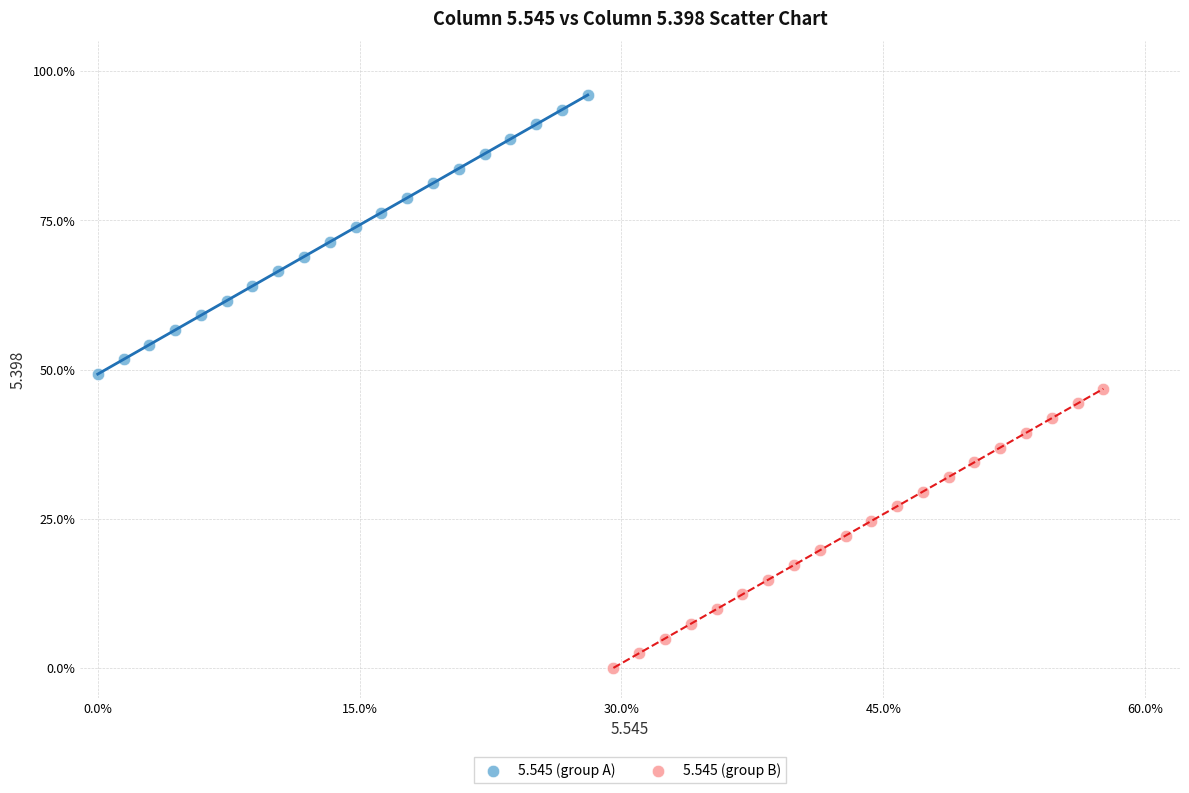

What are all the series names shown in the legend?

5.545 (group A), 5.545 (group B)